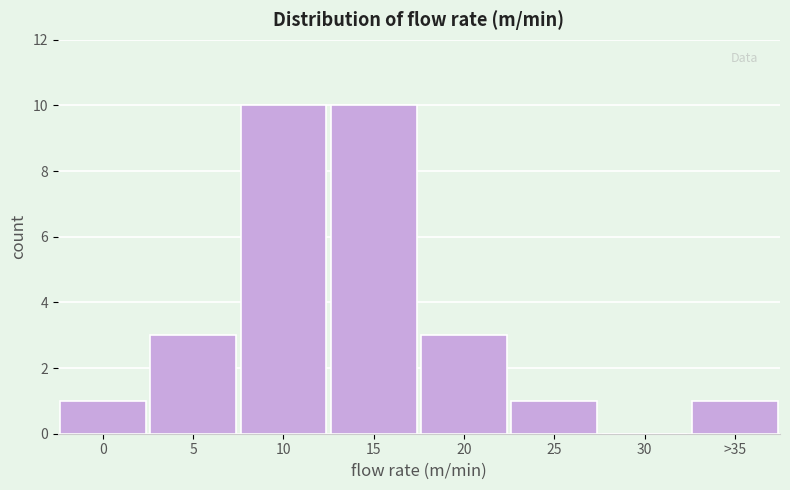

Reading right to left, list all the values displayed in this chart.

>35=1	30=0	25=1	20=3	15=10	10=10	5=3	0=1